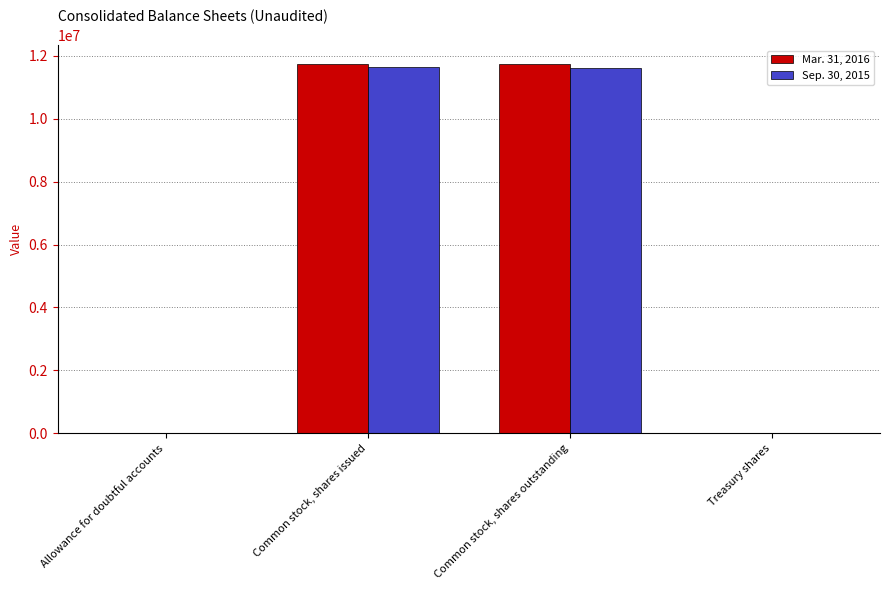

Is it true that Mar. 31, 2016 equals 7021631 at Common stock, shares outstanding?

False